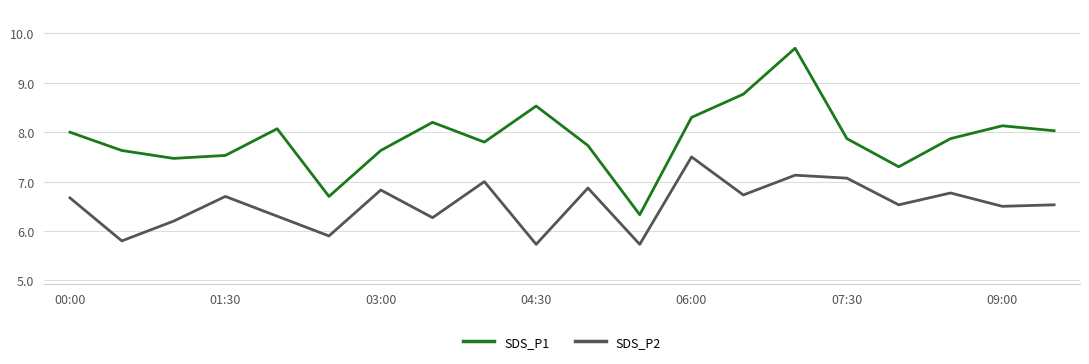

Which series has the widest spread of values?

SDS_P1